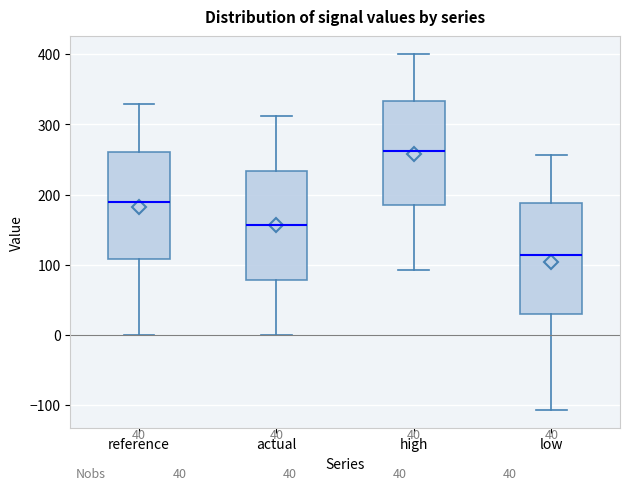

Which box's median line is the lowest?

low